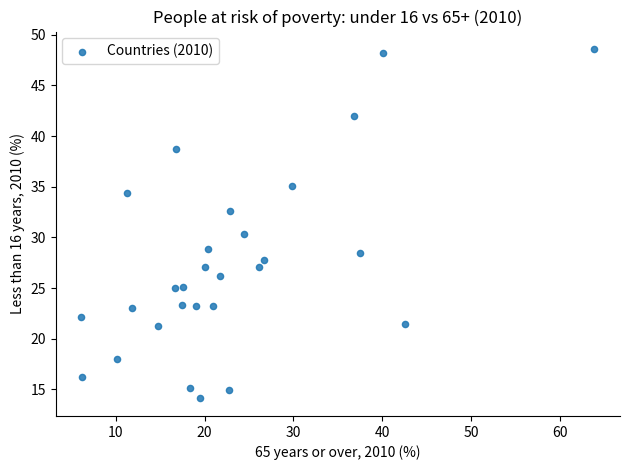

What is the range of X values (max minus min)?

57.8